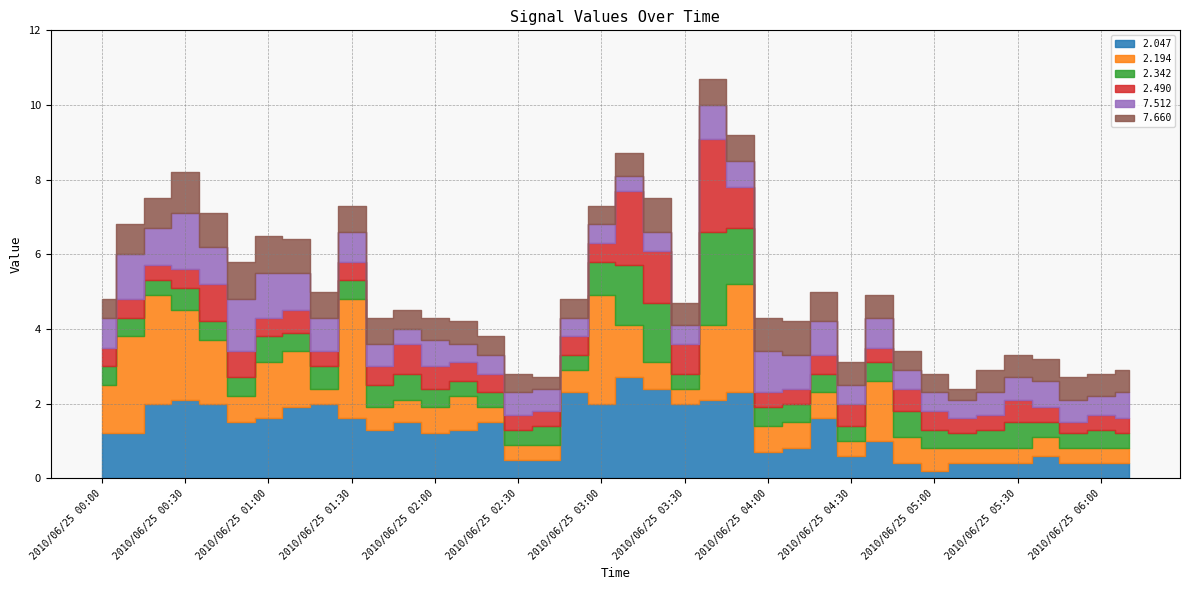

How many data points in 2.047 are less than 1?

14